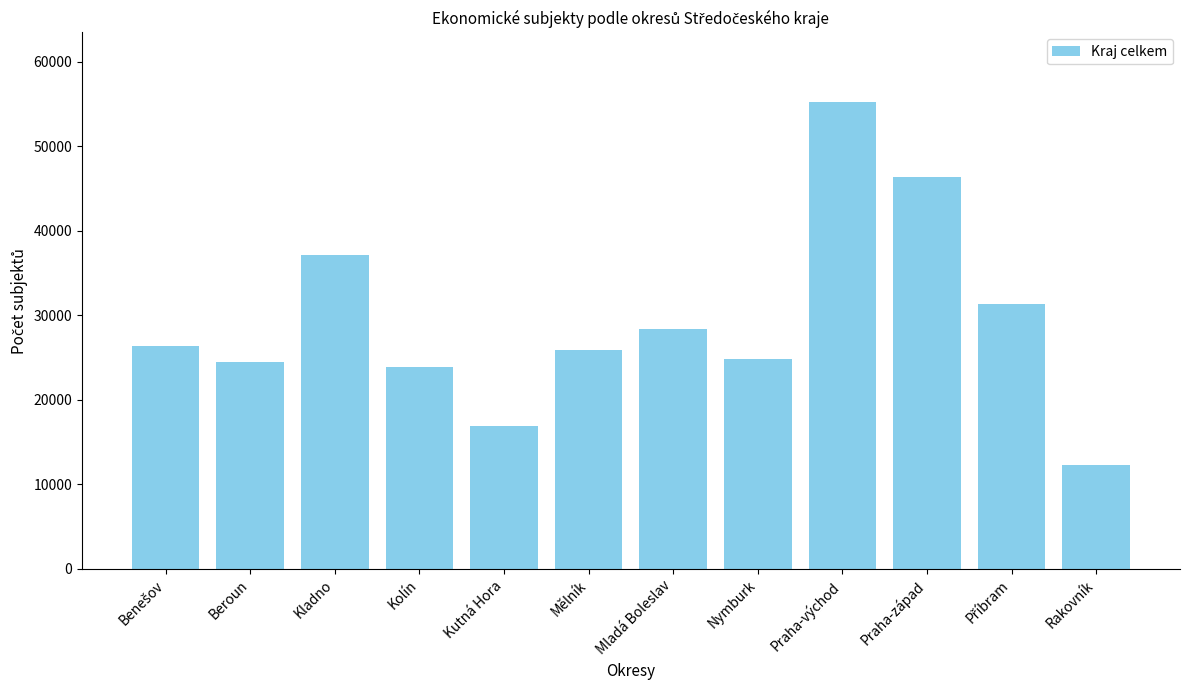

What is the value of the 9th bar from the left?

55166